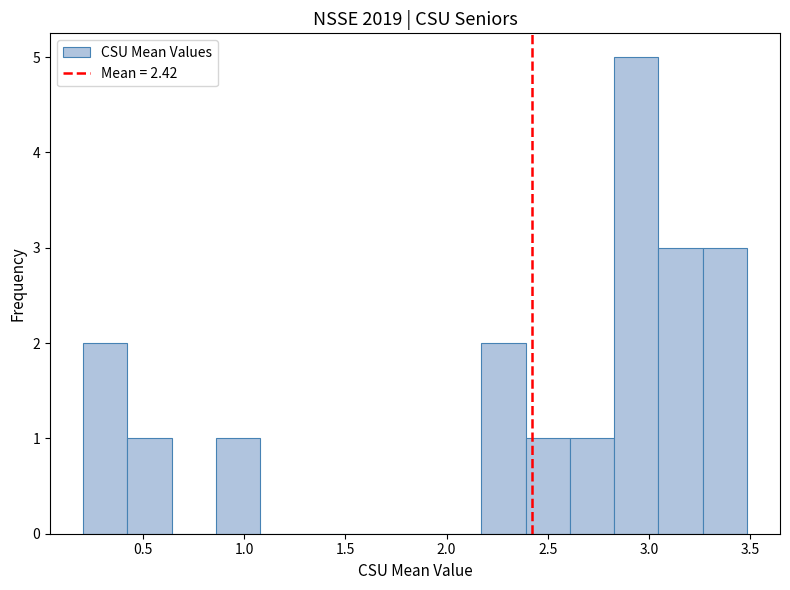

Which range on the x-axis has the tallest bar?

2.85 to 3.05